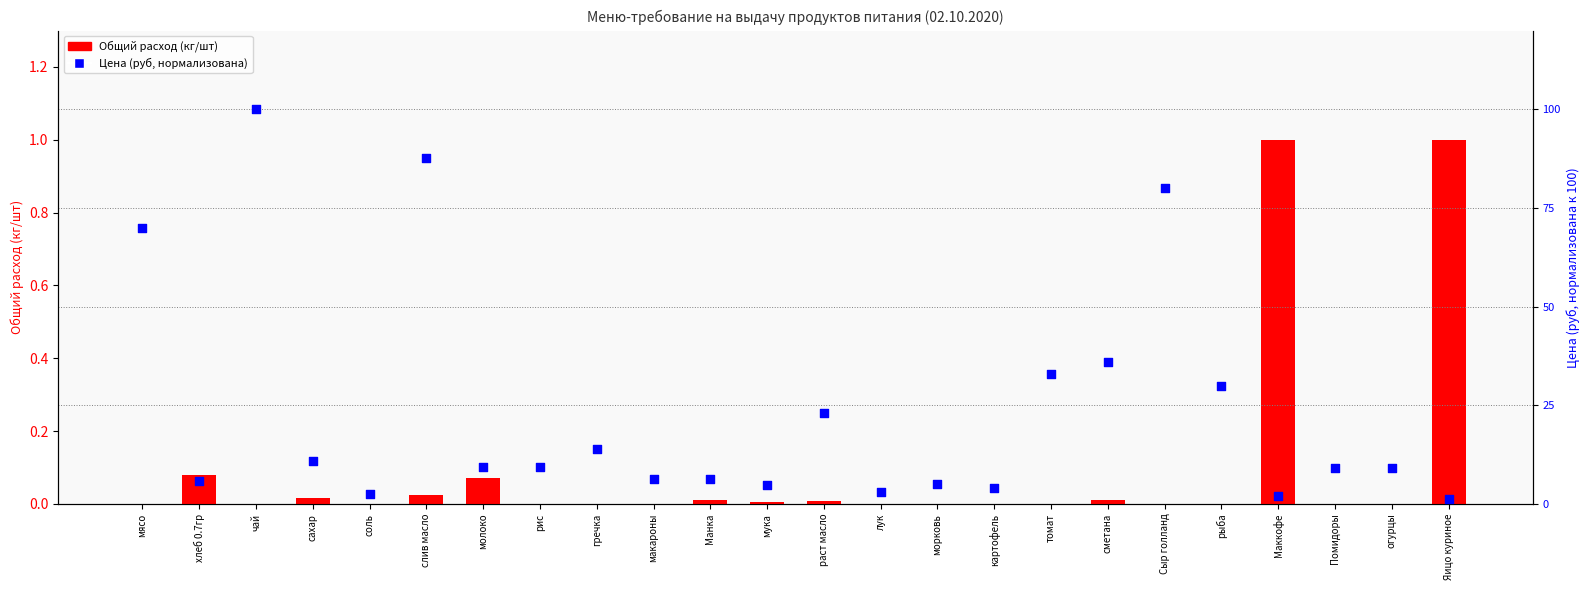

What are all the series names shown in the legend?

Общий расход (кг/шт), Цена (руб, норм.)